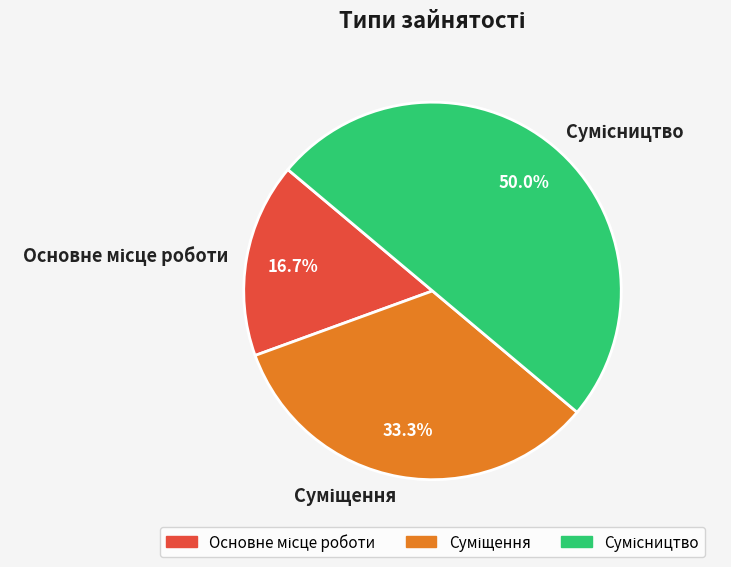

How many segments does this pie chart have?

3